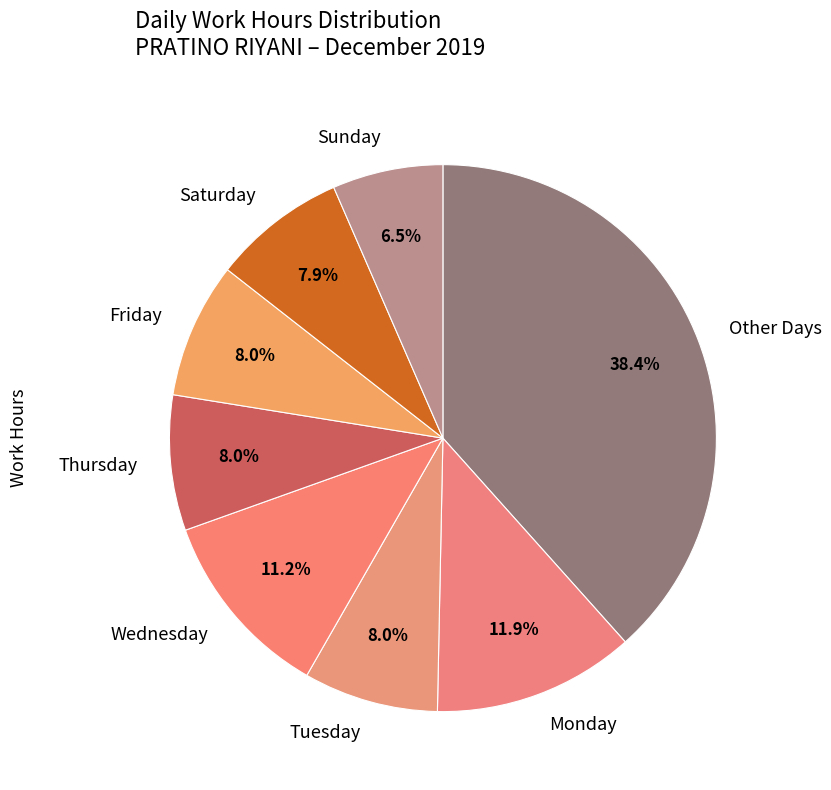

How many segments does this pie chart have?

8